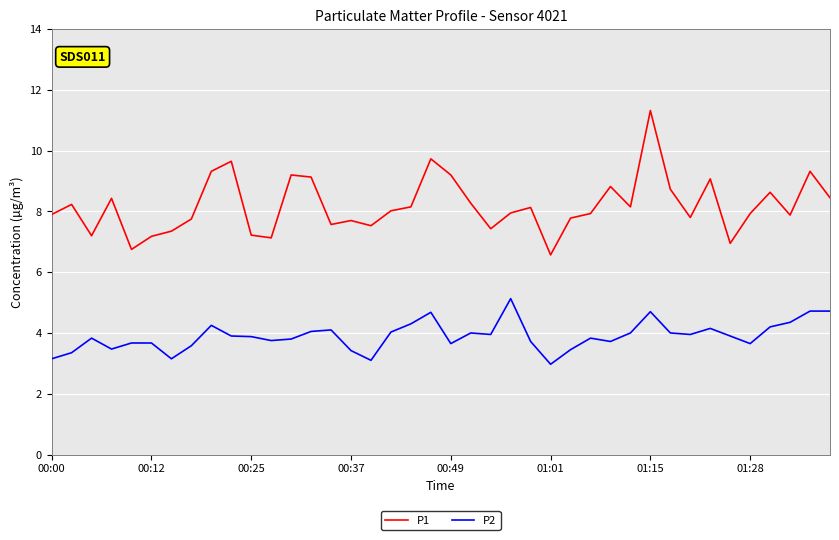

Does the chart display data point markers on the line(s)?

No